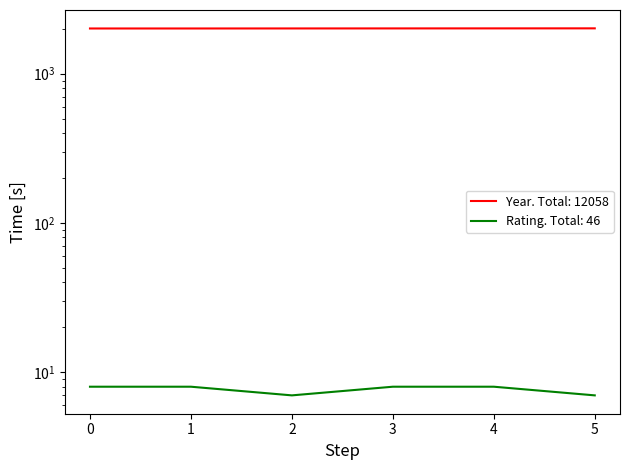

What is the highest value of the Year series?

2012